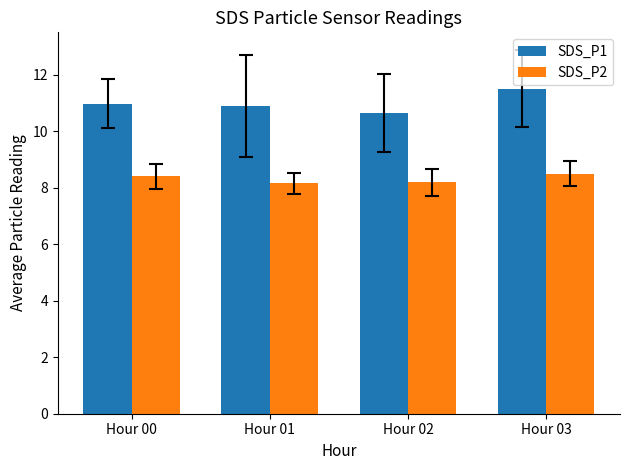

What are all the series names shown in the legend?

SDS_P1, SDS_P2